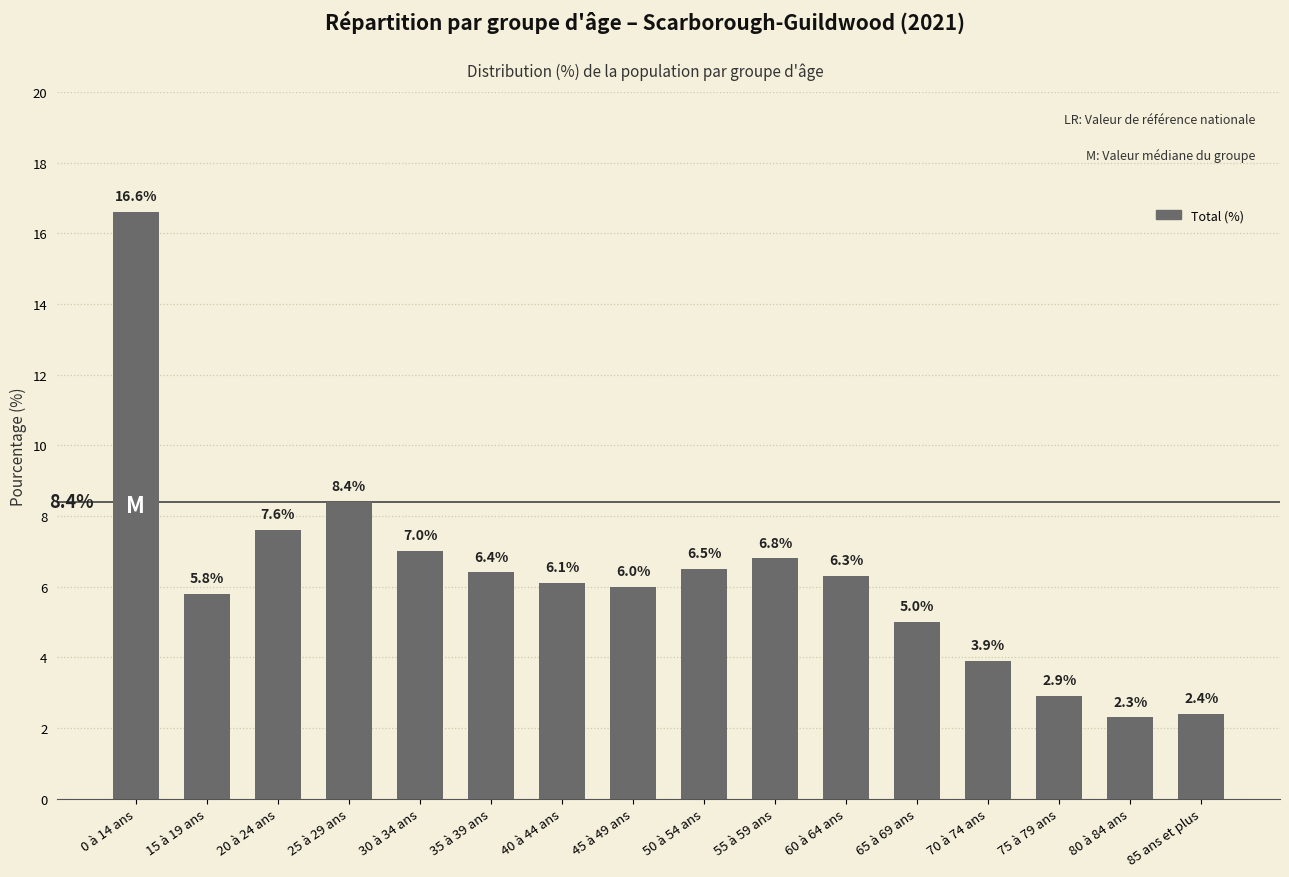

What is the difference between the maximum and minimum values?

14.3